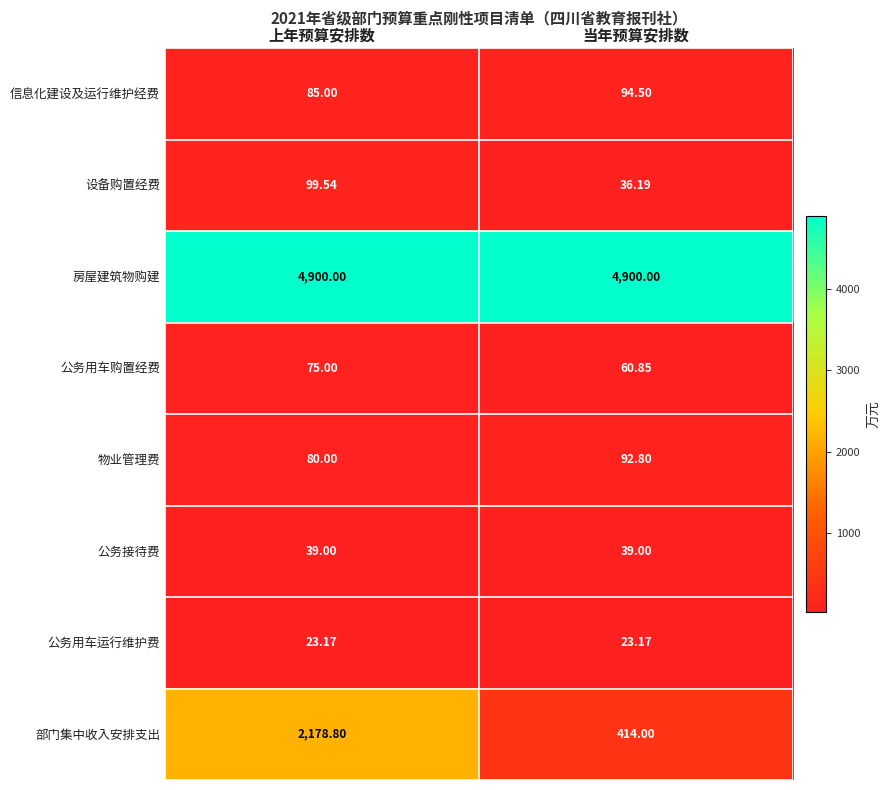

At which label does 部门集中收入安排支出 reach its peak?

上年预算安排数